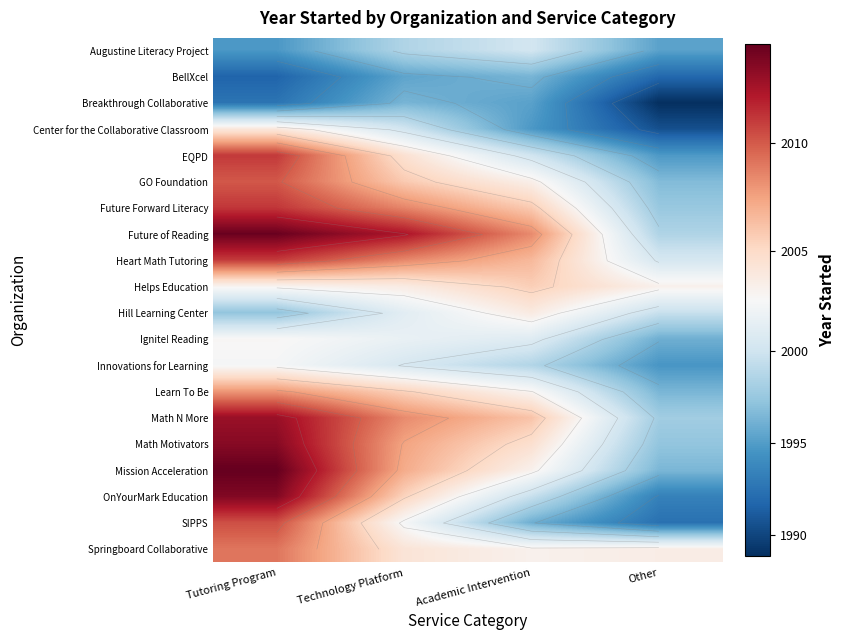

True or false: EQPD has a value of 2990.0 at Academic Intervention.

False